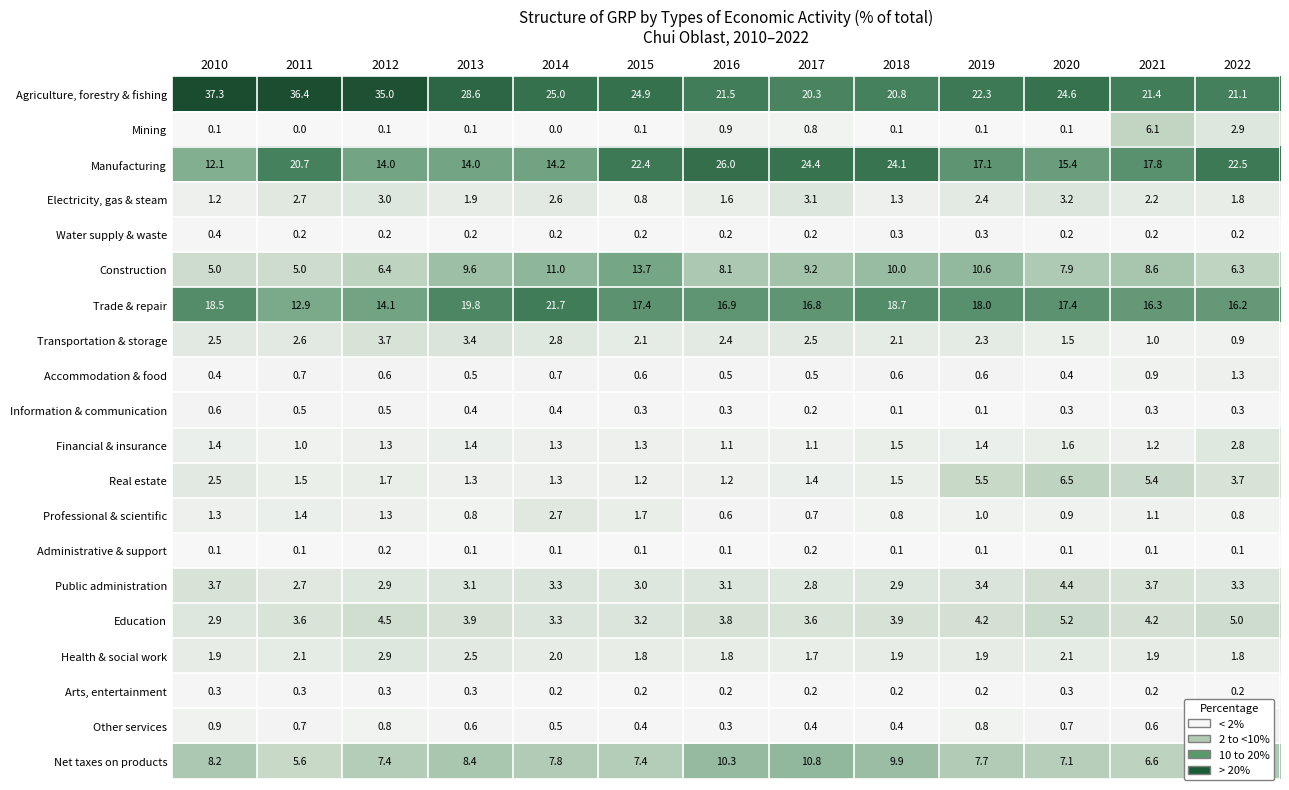

Rank the series by their maximum value, from lowest to highest.

Administrative & support, Arts, entertainment, Water supply & waste, Information & communication, Other services, Accommodation & food, Professional & scientific, Financial & insurance, Health & social work, Electricity, gas & steam, Transportation & storage, Public administration, Education, Mining, Real estate, Net taxes on products, Construction, Trade & repair, Manufacturing, Agriculture, forestry & fishing